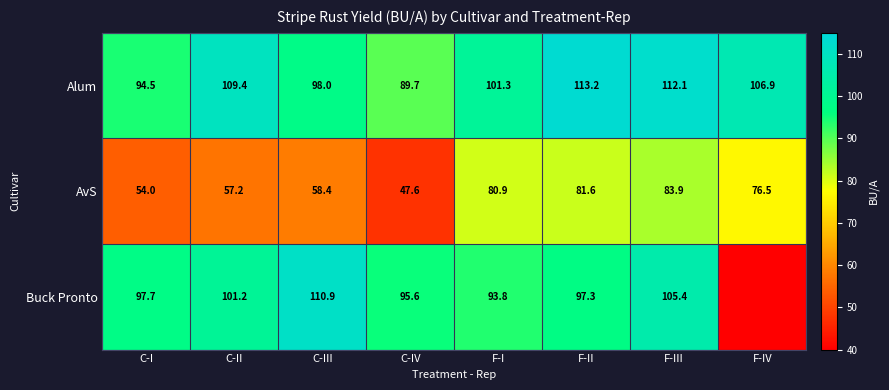

Between C-I and F-III, which series saw the biggest shift?

AvS